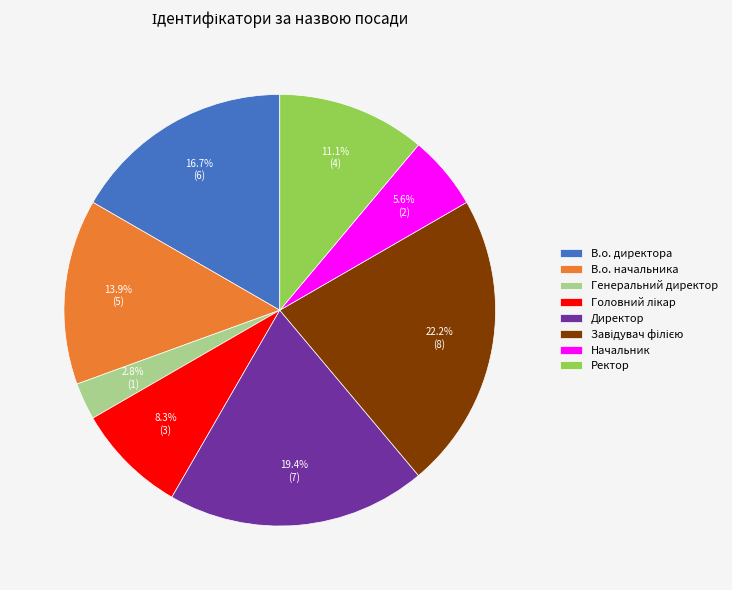

What portion of the pie excludes Директор?

80.6%